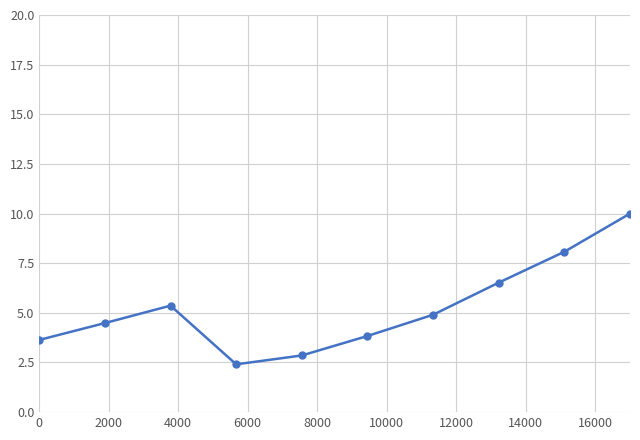

How many data points are less than 4?

4